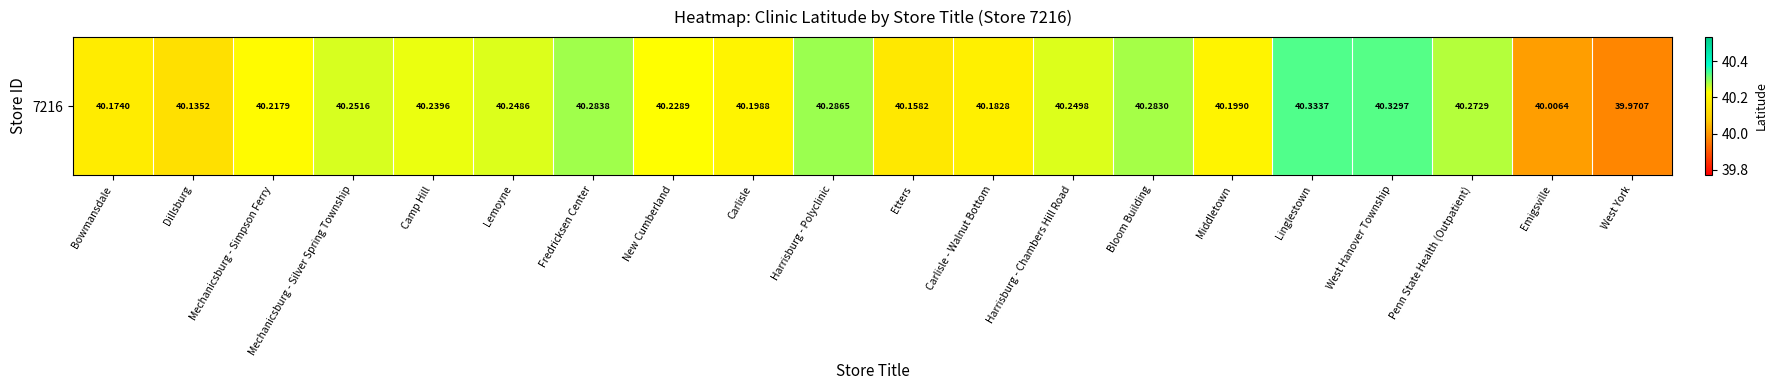

Which label corresponds to the largest value in the chart?

Linglestown